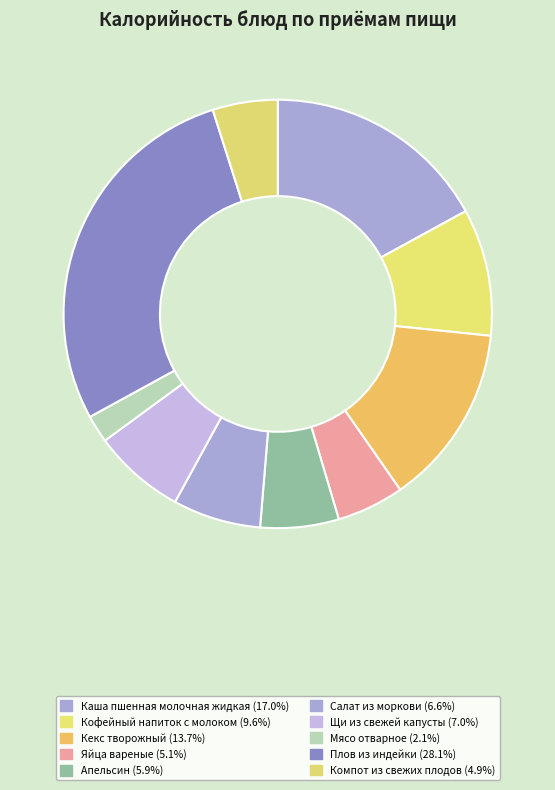

To the nearest percent, what is the difference between the largest and smallest slice percentages?

26%